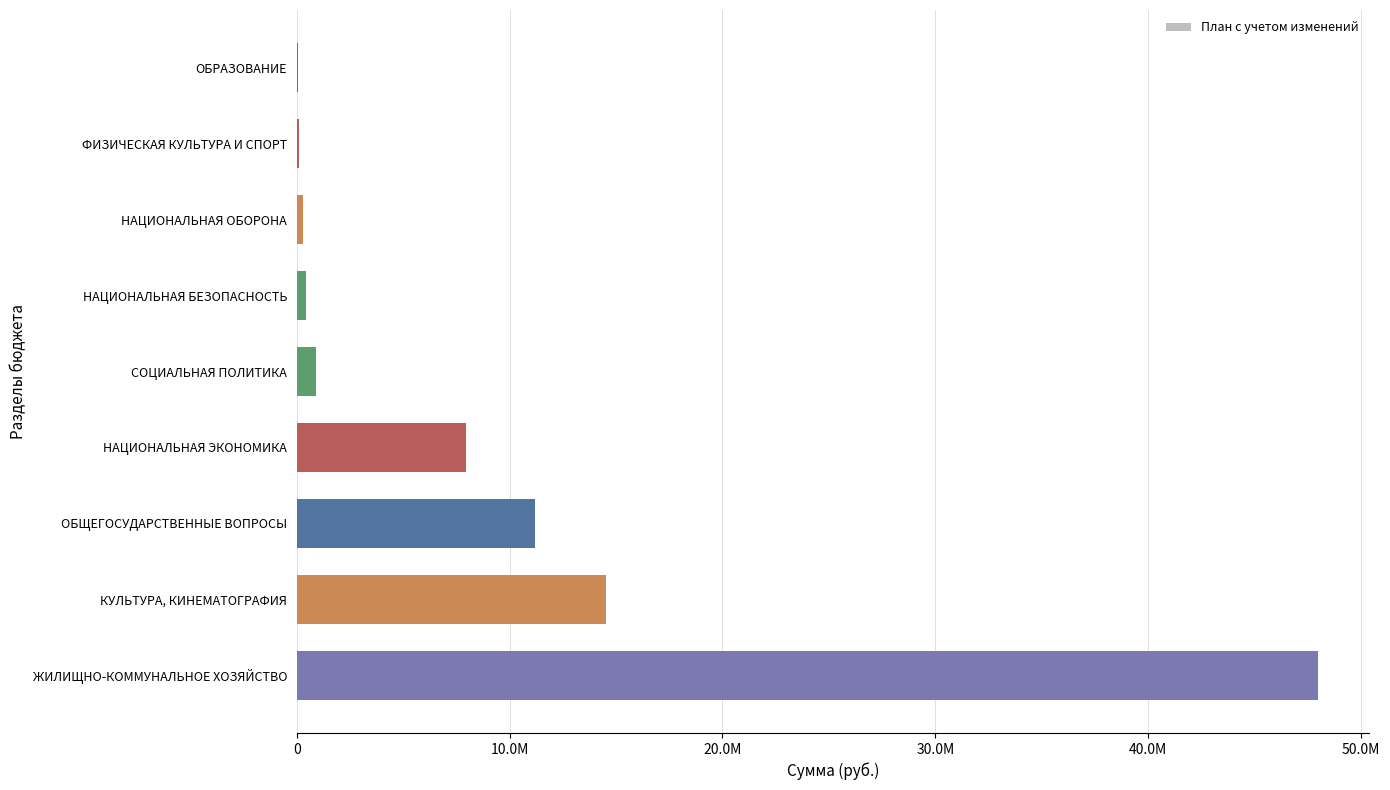

Where is the data nearest to the value 24025846?

КУЛЬТУРА, КИНЕМАТОГРАФИЯ